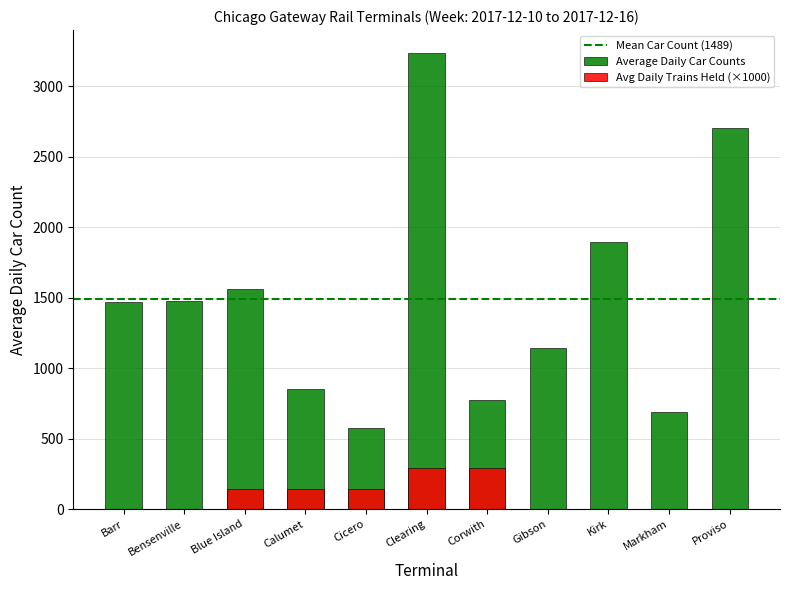

What is the label of the 11th bar from the right?

Barr